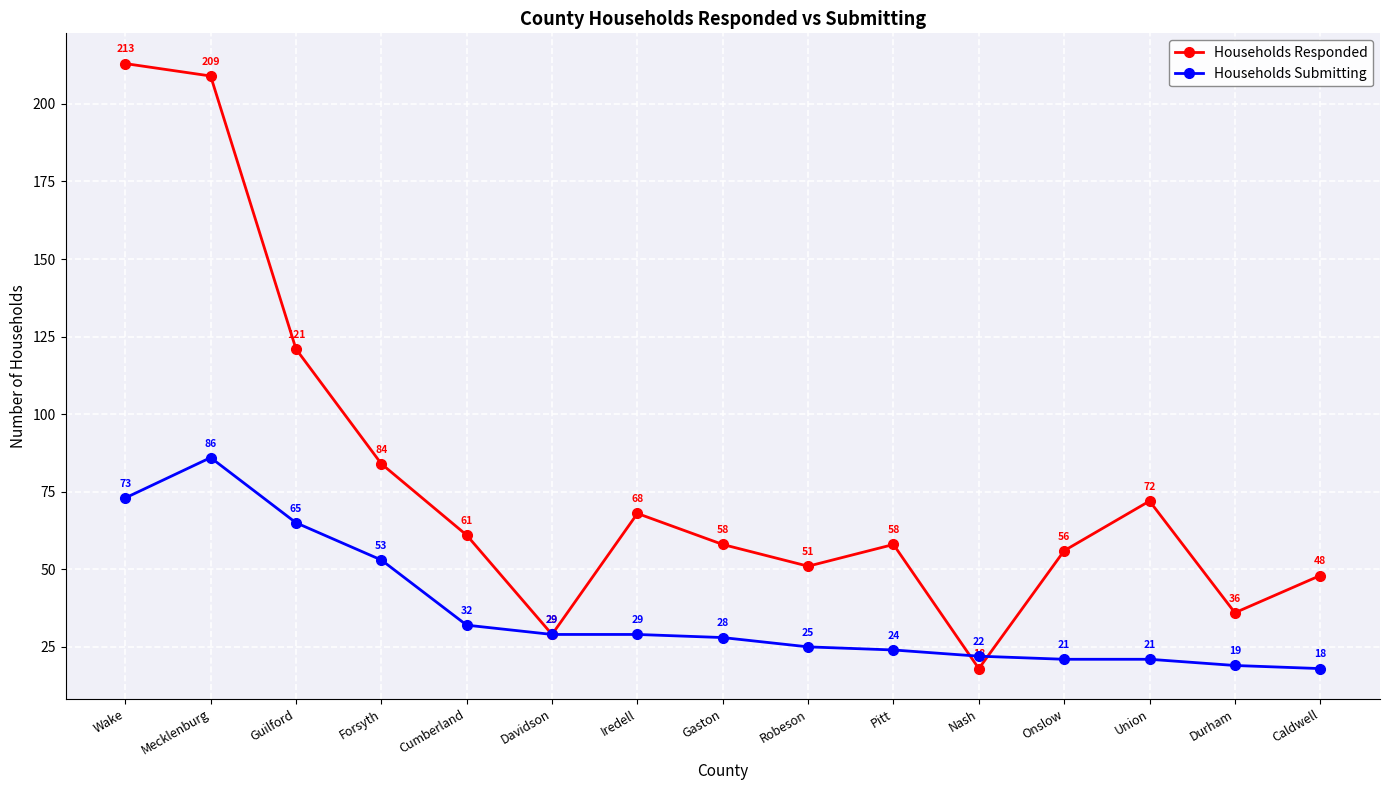

Which series changed the most between Forsyth and Gaston?

Households Responded